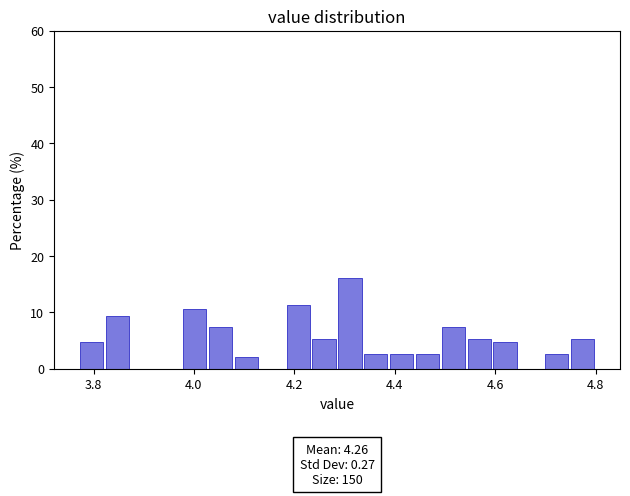

Read against the x-axis, roughly where is the centre of the tallest bar?

4.32